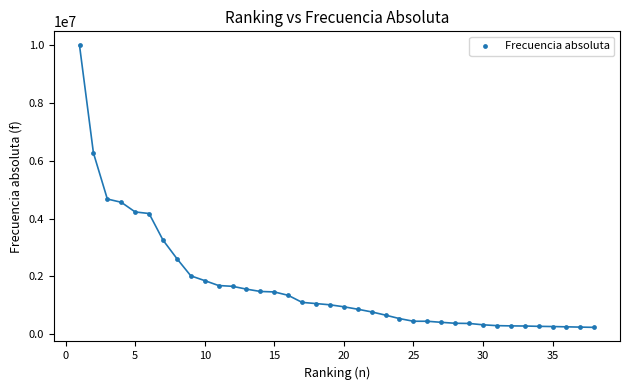

What Y value in the scatter plot is closest to 5119179?

4681839